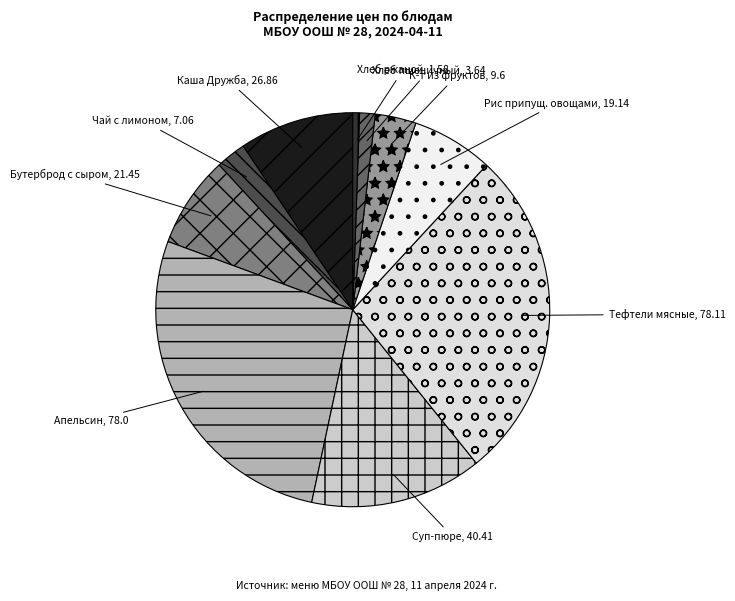

Is the sum of Суп-пюре and Чай с лимоном greater than half?

No